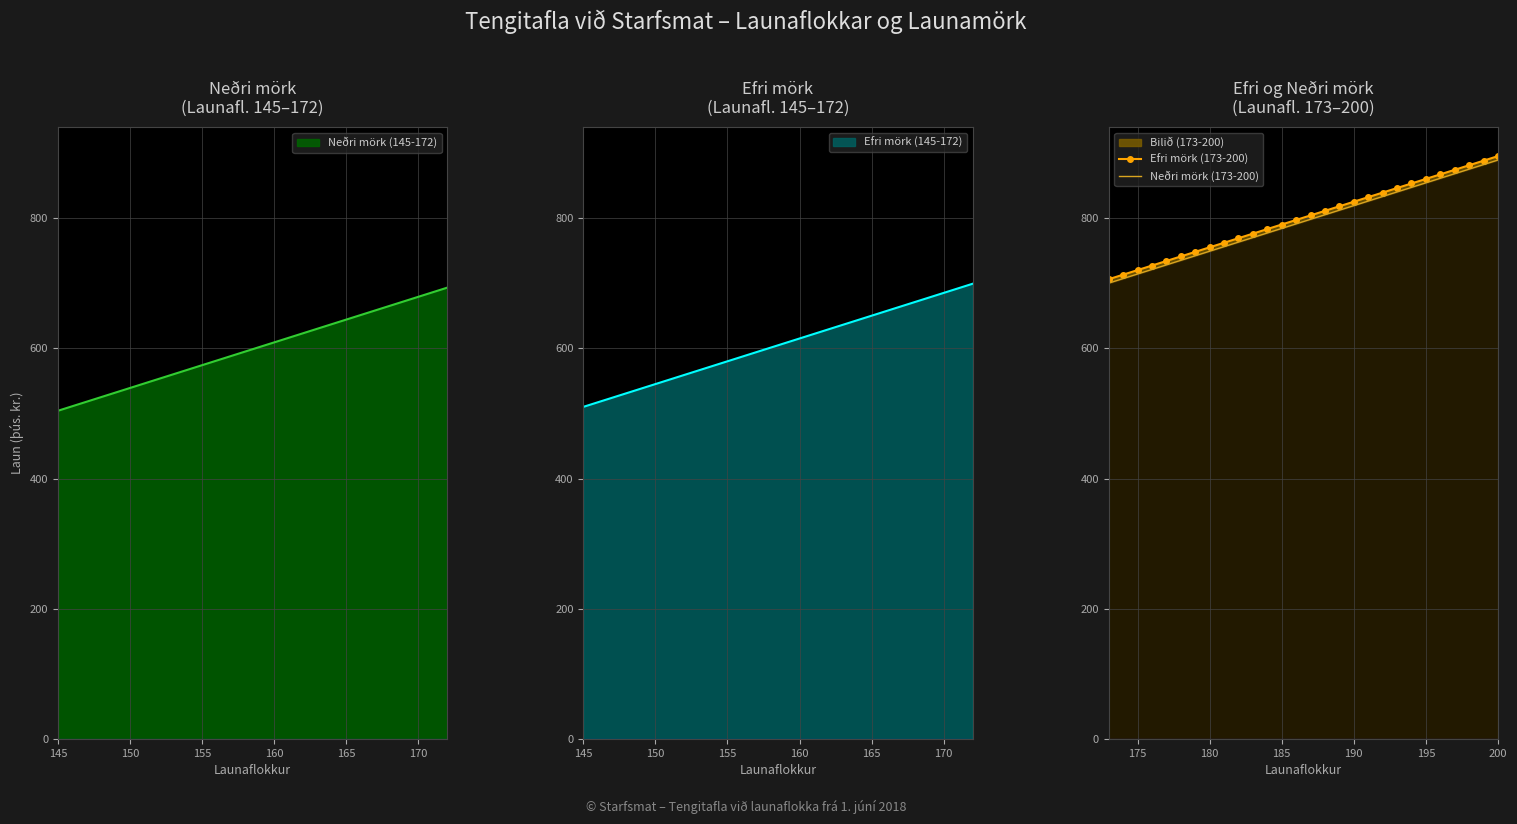

At how many categories does at least one series exceed 782?

17